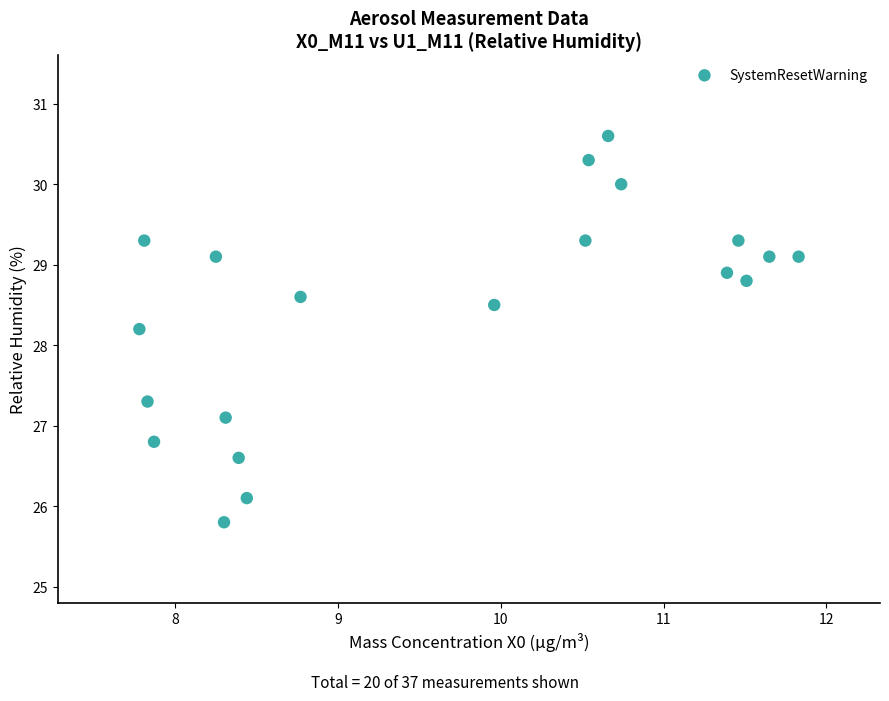

What Y value in the scatter plot is closest to 28?

28.2